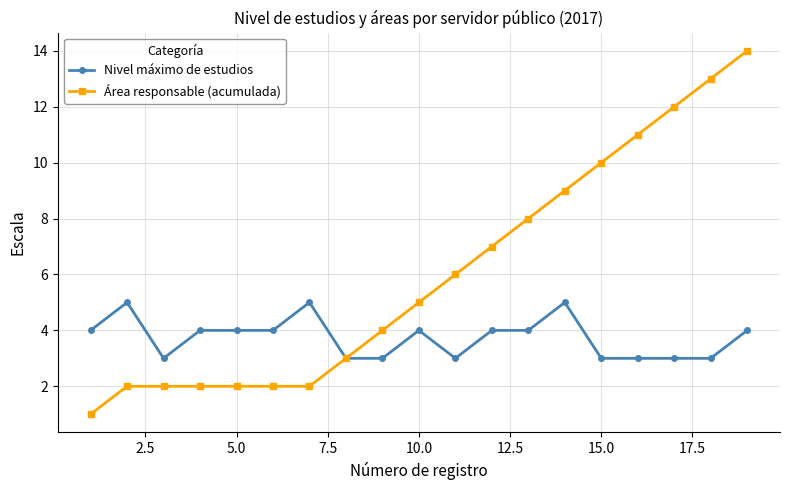

Count the number of categories in the chart.

19